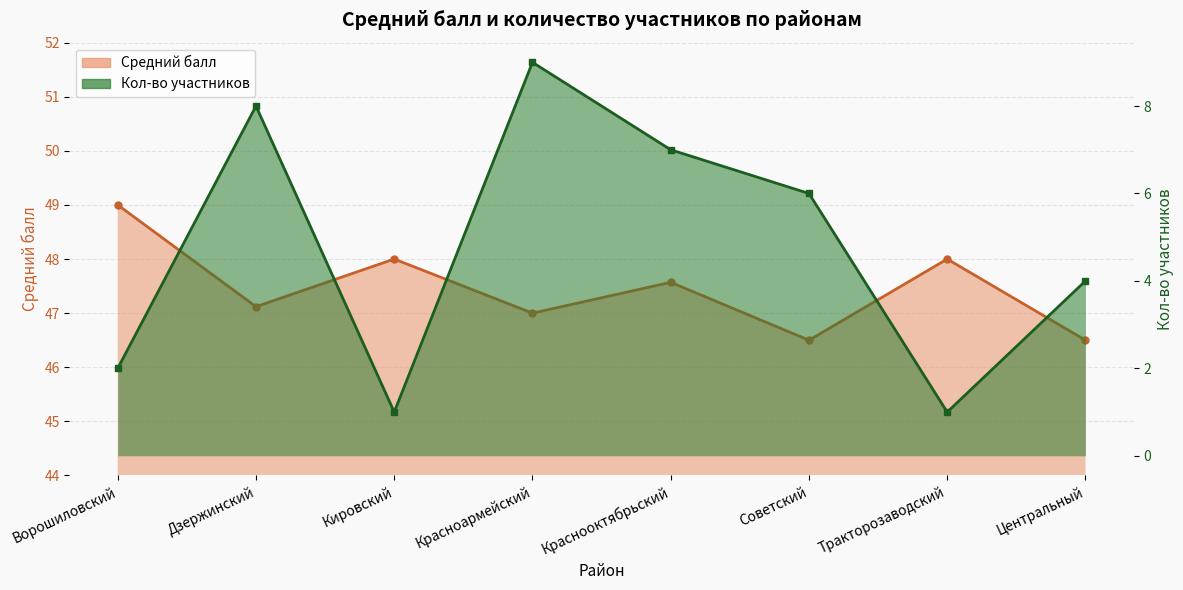

Reading right to left, what are all the values shown in this chart?

Средний балл: Центральный=46.5	Тракторозаводский=48.0	Советский=46.5	Краснооктябрьский=47.6	Красноармейский=47.0	Кировский=48.0	Дзержинский=47.1	Ворошиловский=49.0
Кол-во участников: Центральный=4.0	Тракторозаводский=1.0	Советский=6.0	Краснооктябрьский=7.0	Красноармейский=9.0	Кировский=1.0	Дзержинский=8.0	Ворошиловский=2.0